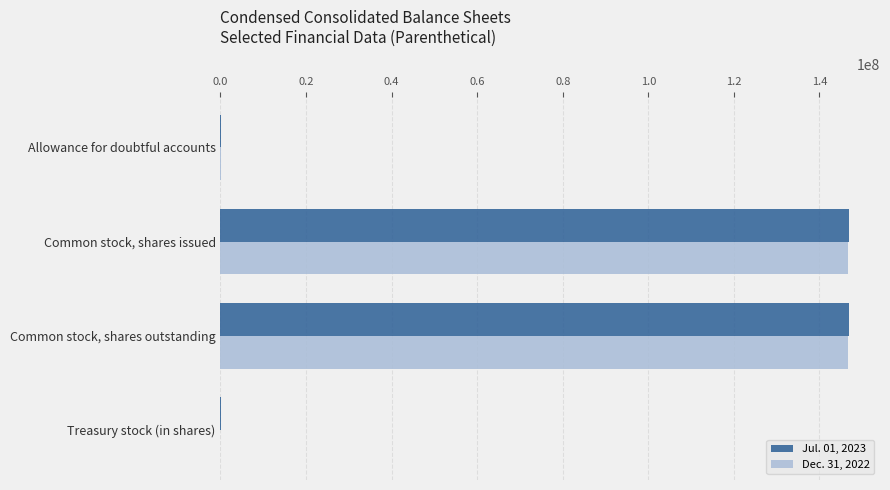

True or false: Dec. 31, 2022 has a value of 146703894 at Common stock, shares issued.

True